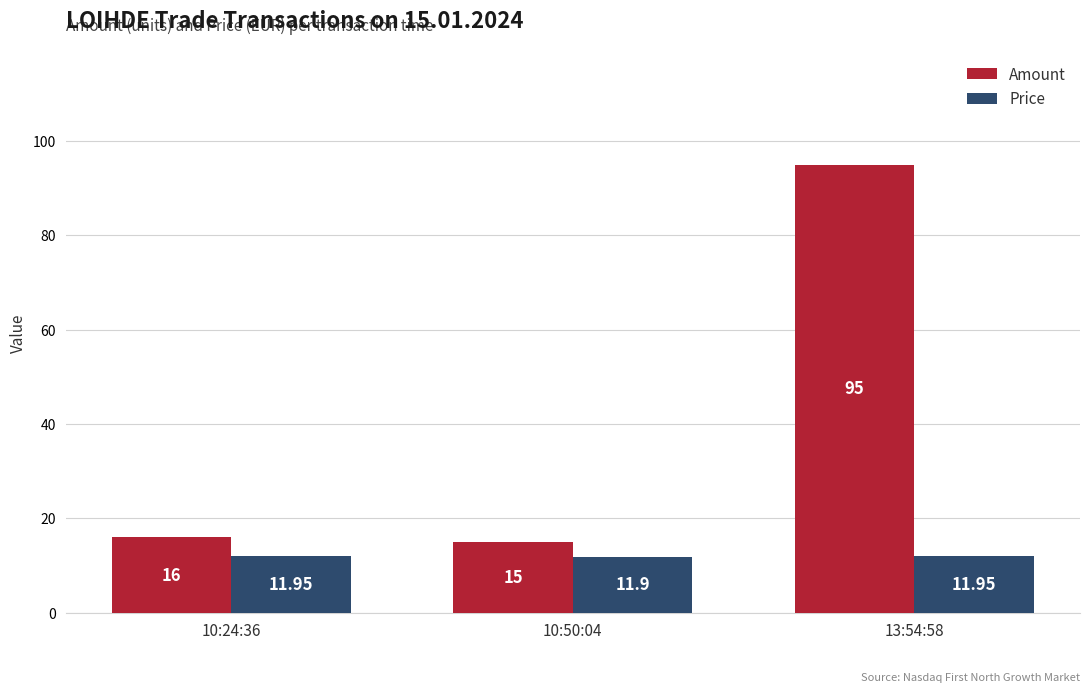

What is the label of the 2nd bar from the right?

10:50:04